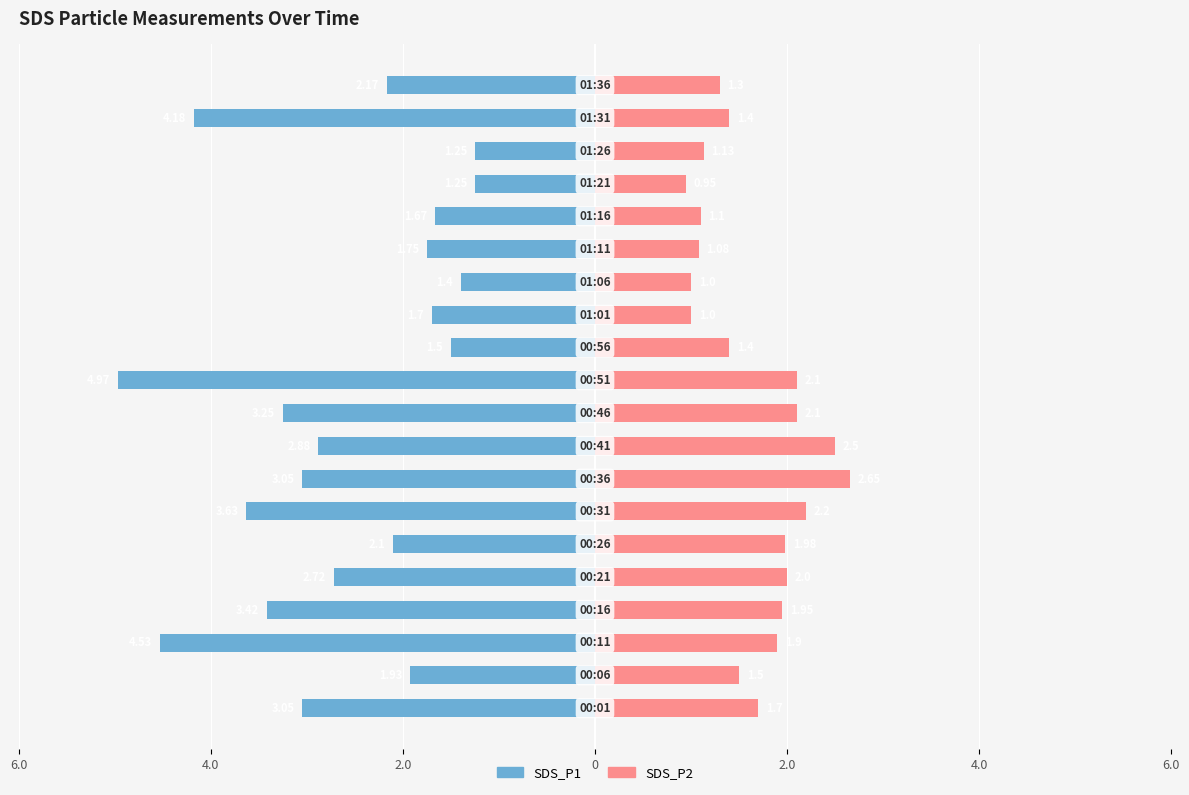

Reading left to right, extract all data points from this chart.

SDS_P1: -3.0	-1.9	-4.5	-3.4	-2.7	-2.1	-3.6	-3.0	-2.9	-3.2	-5.0	-1.5	-1.7	-1.4	-1.8	-1.7	-1.2	-1.2	-4.2	-2.2
SDS_P2: 1.7	1.5	1.9	1.9	2.0	2.0	2.2	2.6	2.5	2.1	2.1	1.4	1.0	1.0	1.1	1.1	0.9	1.1	1.4	1.3